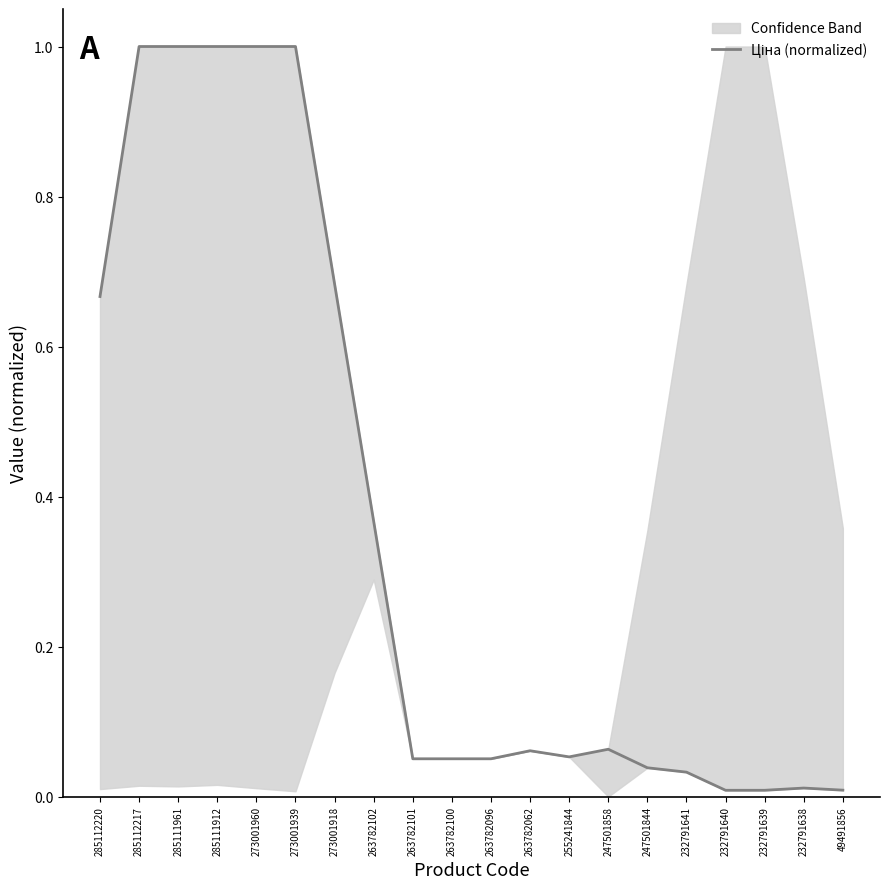

Between 263782062 and 255241844, which is larger?

263782062